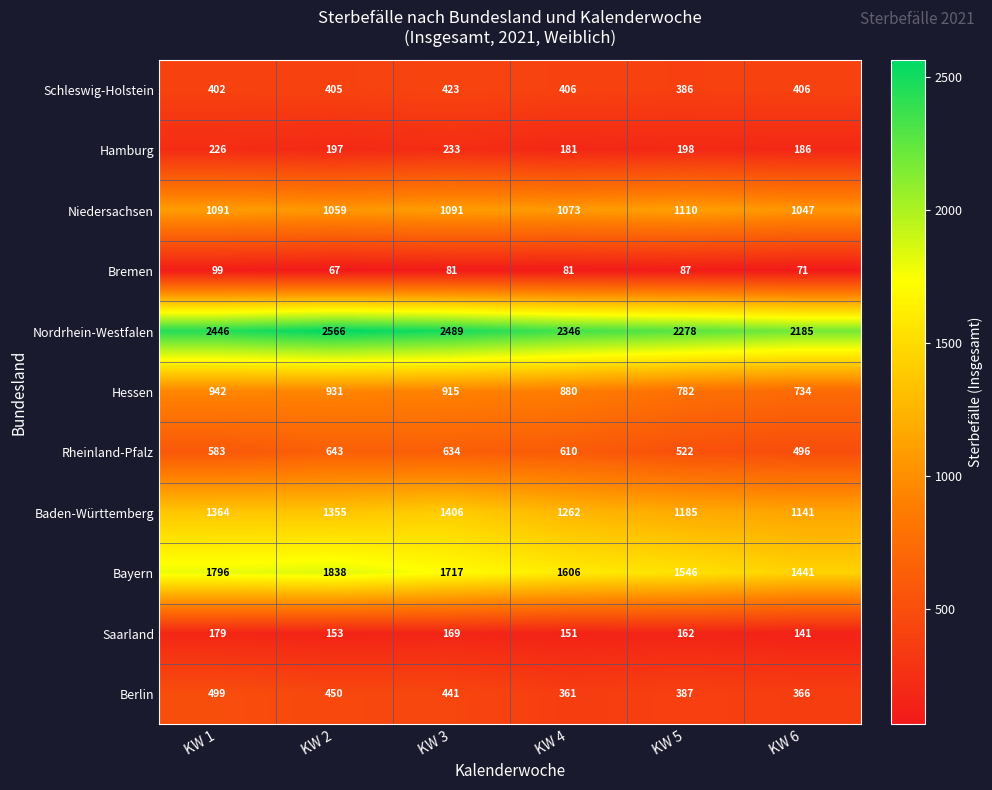

Between KW 3 and KW 5, which series saw the biggest shift?

Baden-Württemberg